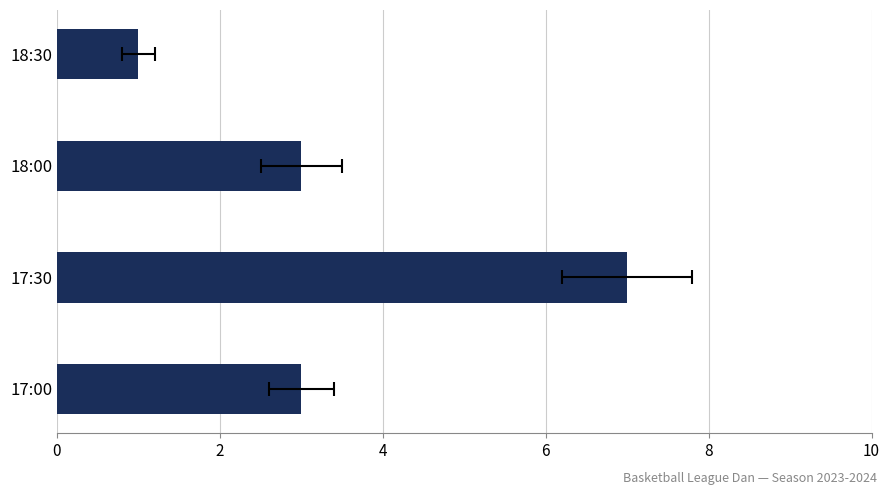

Approximately how many times larger is the value at 17:00 compared to 17:30?

0.4